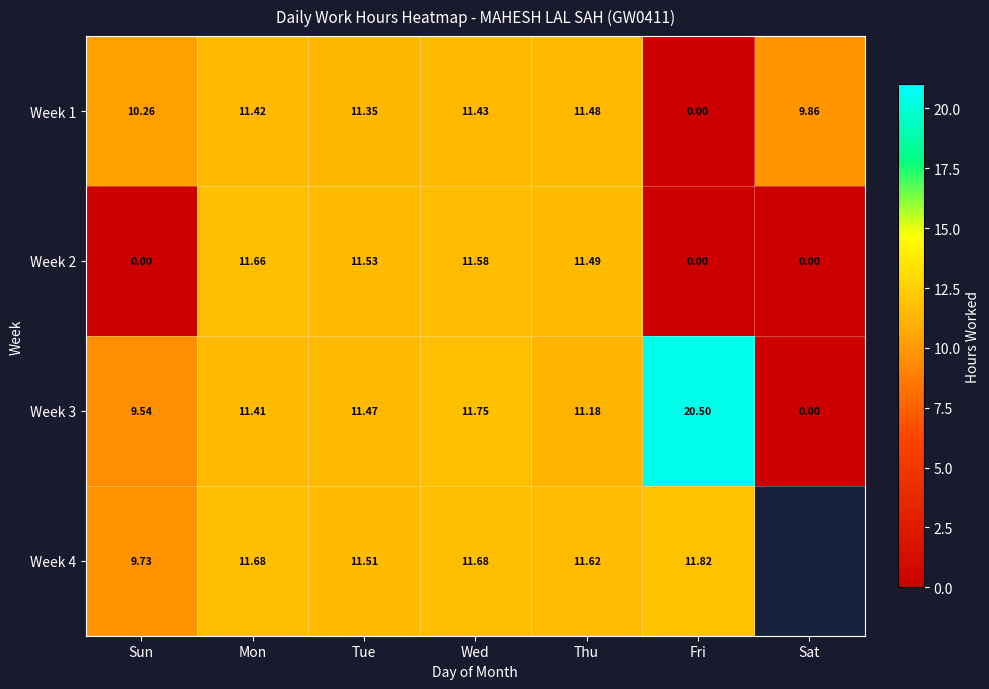

Where is Week 3 nearest to the value 10?

Sun